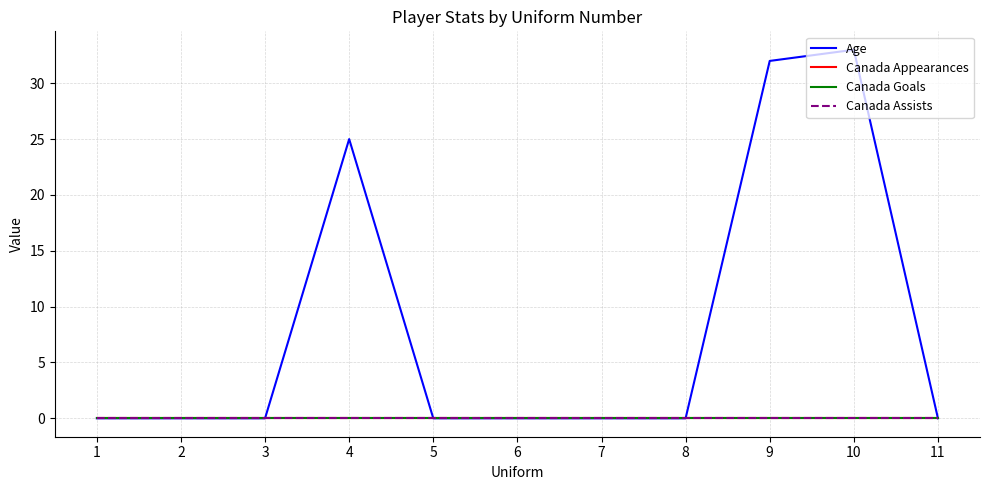

True or false: Canada Appearances and Age intersect in this chart.

False